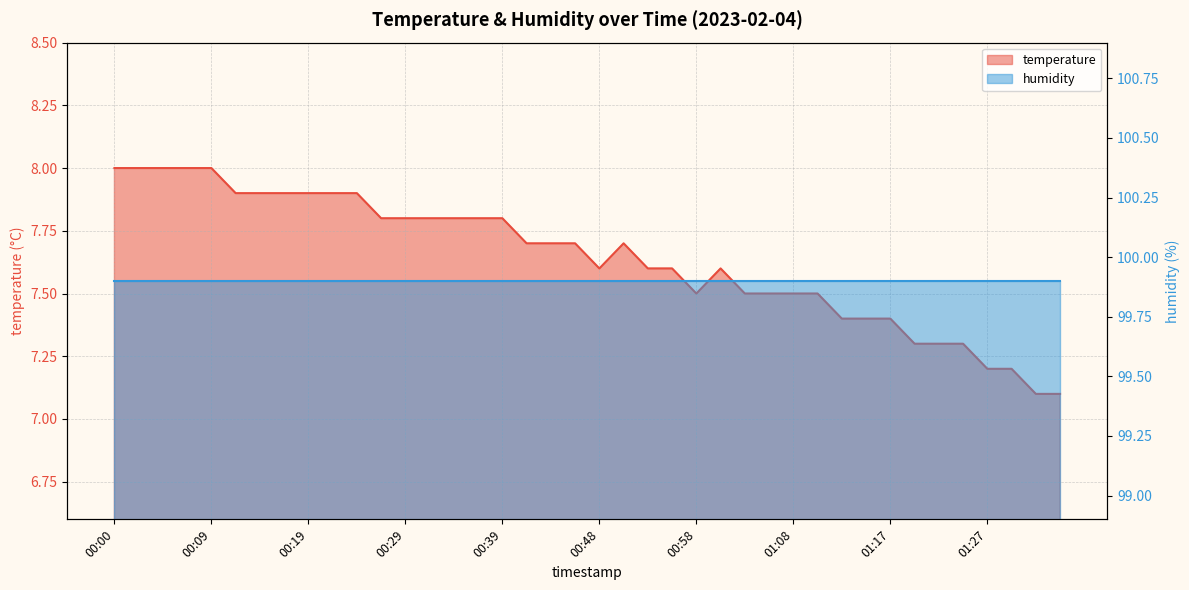

What is the sum of all values?

305.6